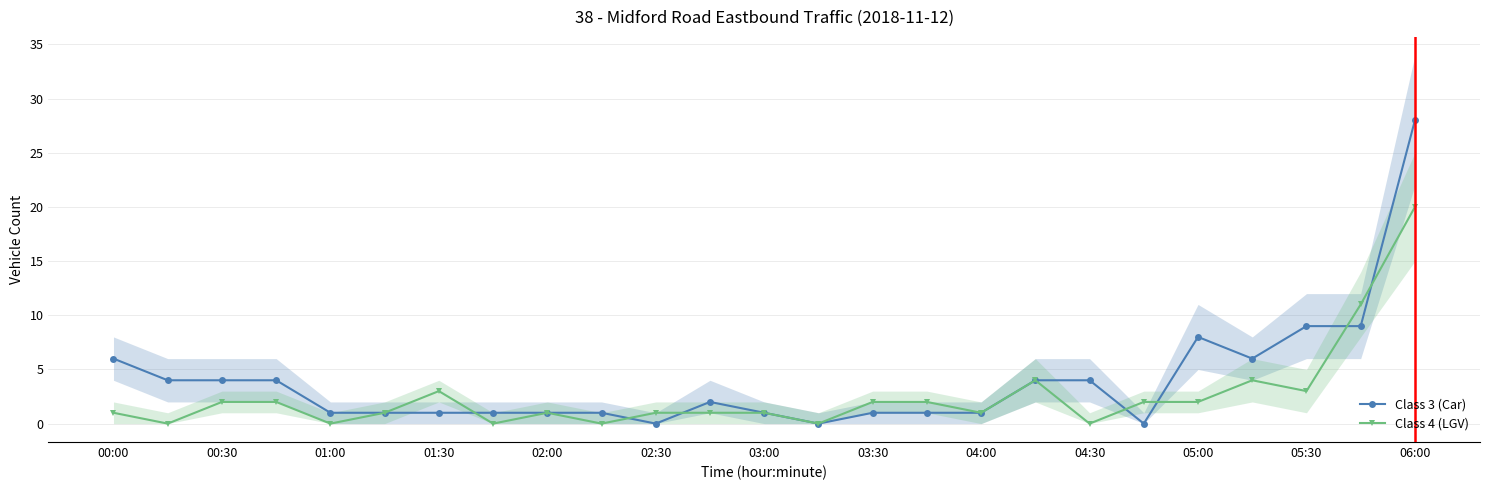

True or false: Class 4 (LGV) and Class 3 (Car) cross at least once.

True